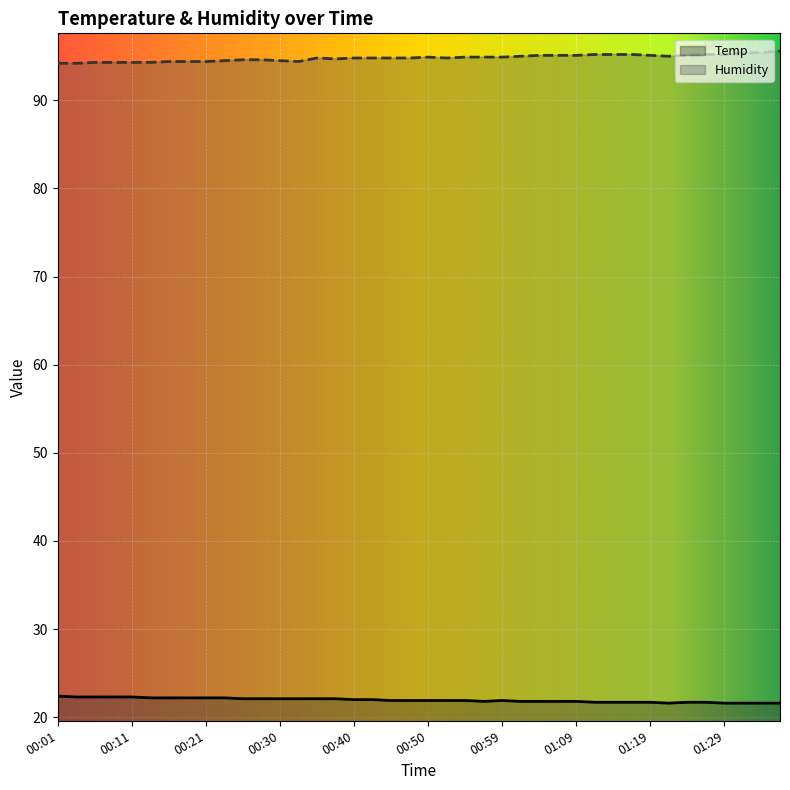

The value of Temp at 00:52 is 21.9. True or false?

True